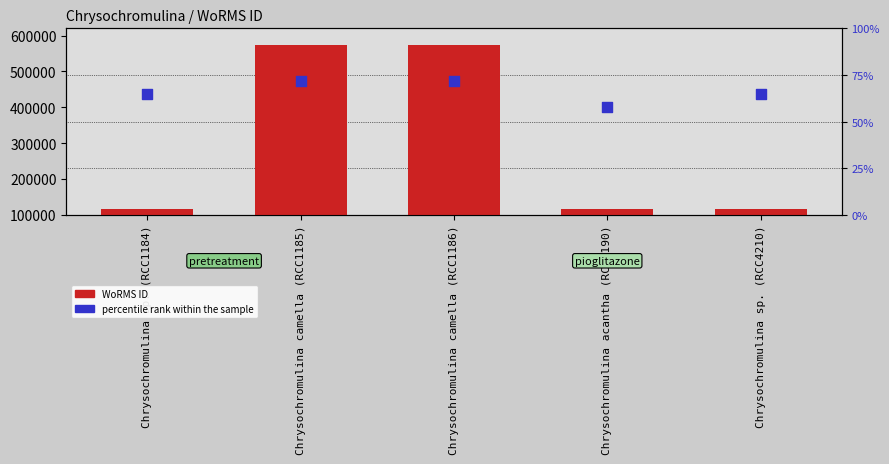

At how many categories does at least one series exceed 308730?

2